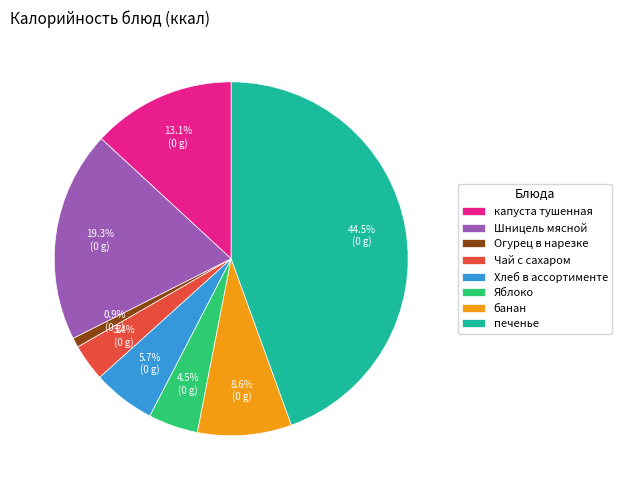

To the nearest percent, what is the average slice percentage?

12%